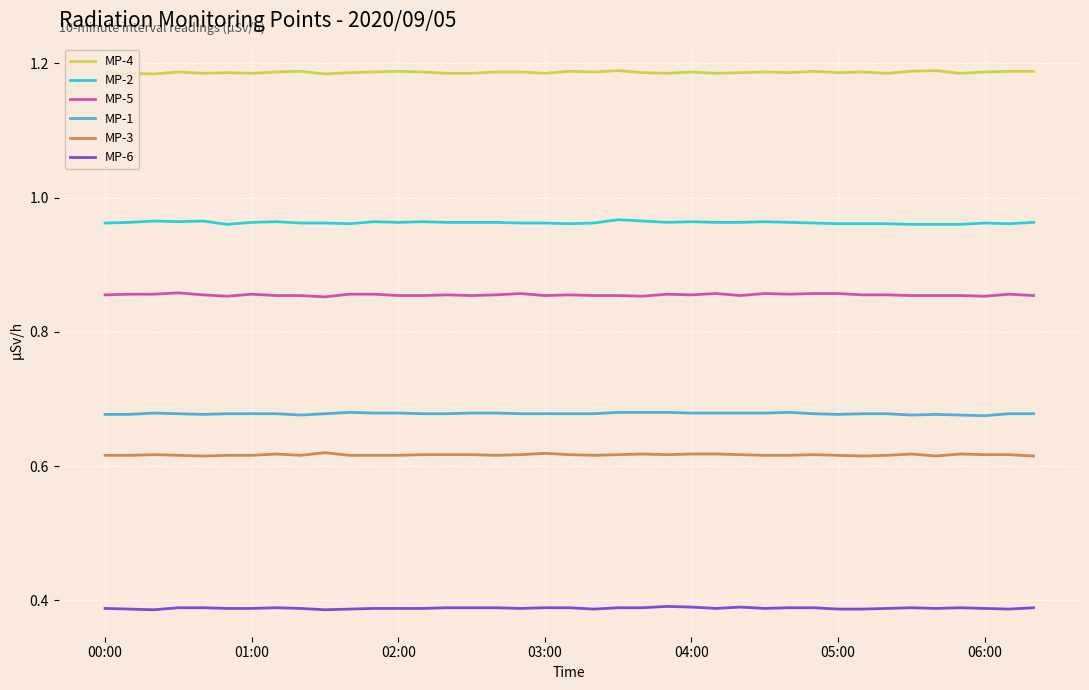

What are all the series names shown in the legend?

MP-4, MP-2, MP-5, MP-1, MP-3, MP-6